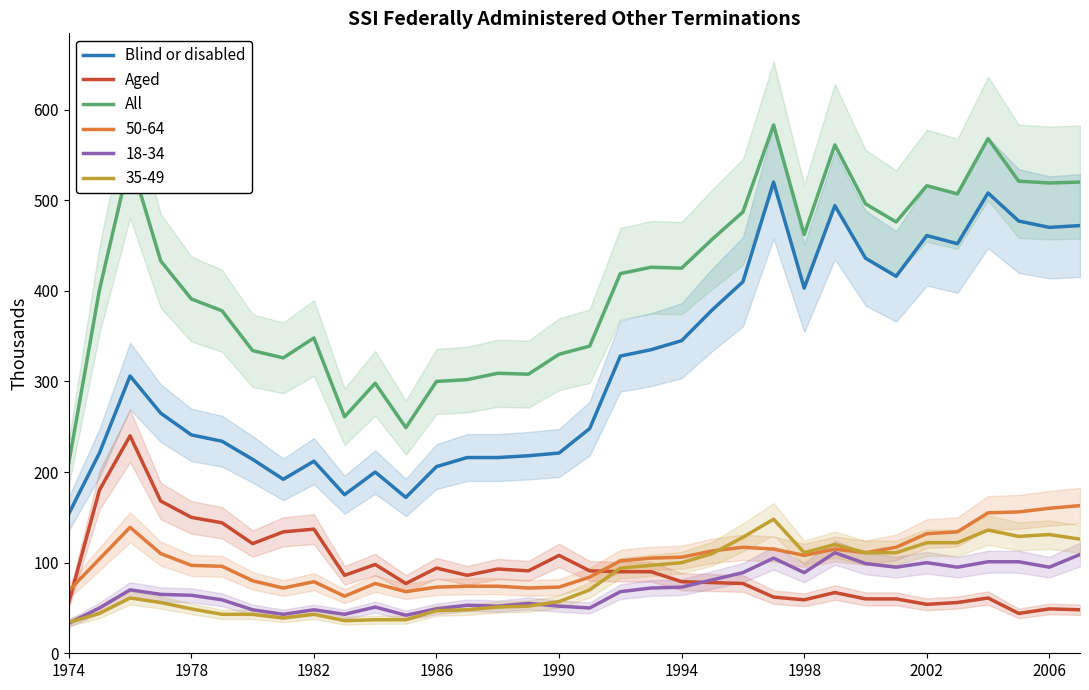

Does the chart have visible grid lines?

No